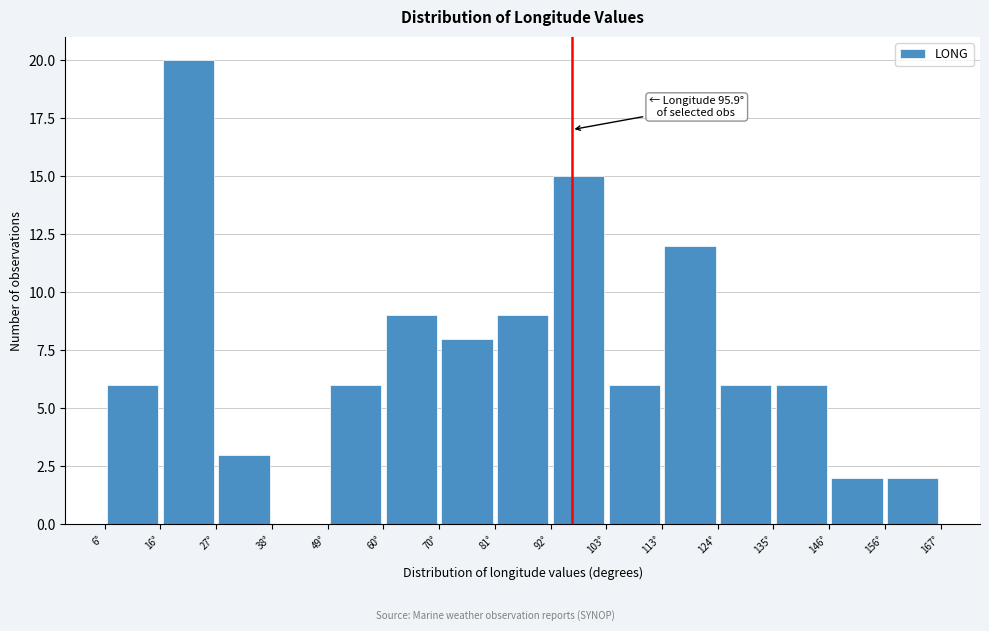

Which range on the x-axis has the tallest bar?

16 to 28